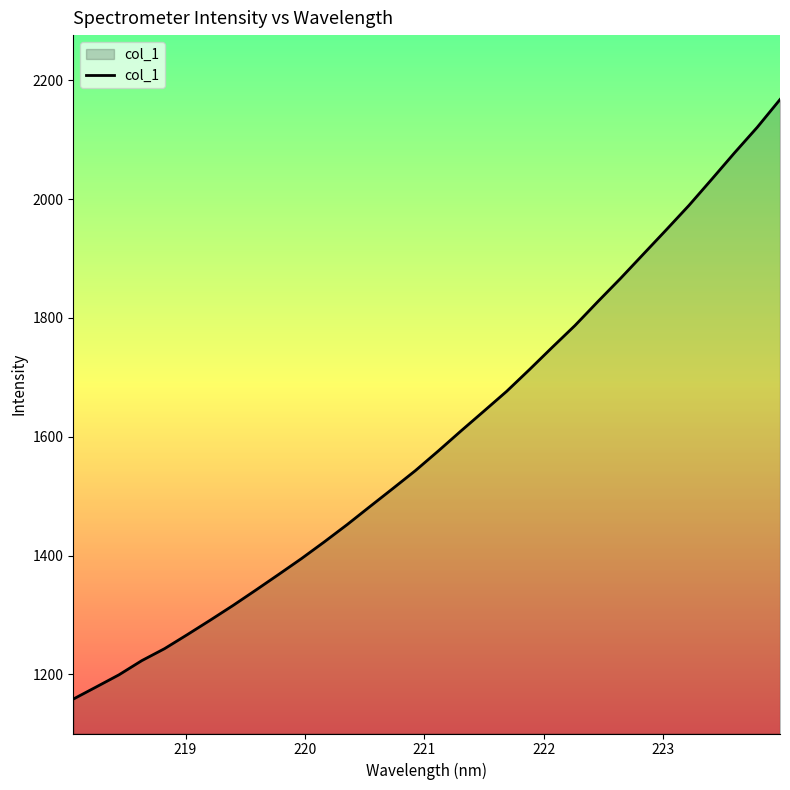

What is the greatest value displayed?

2167.6